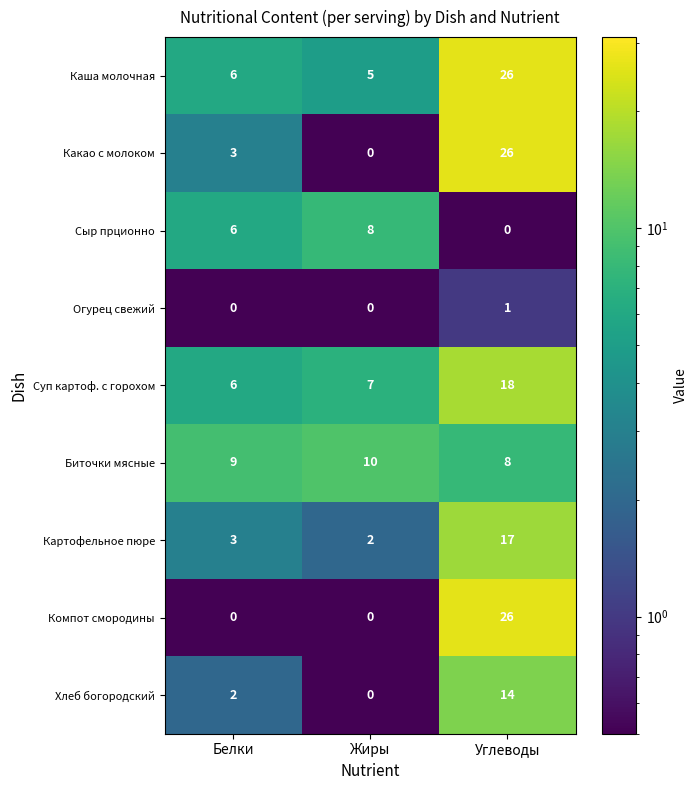

What is the spread (max minus min) of values at Углеводы?

26